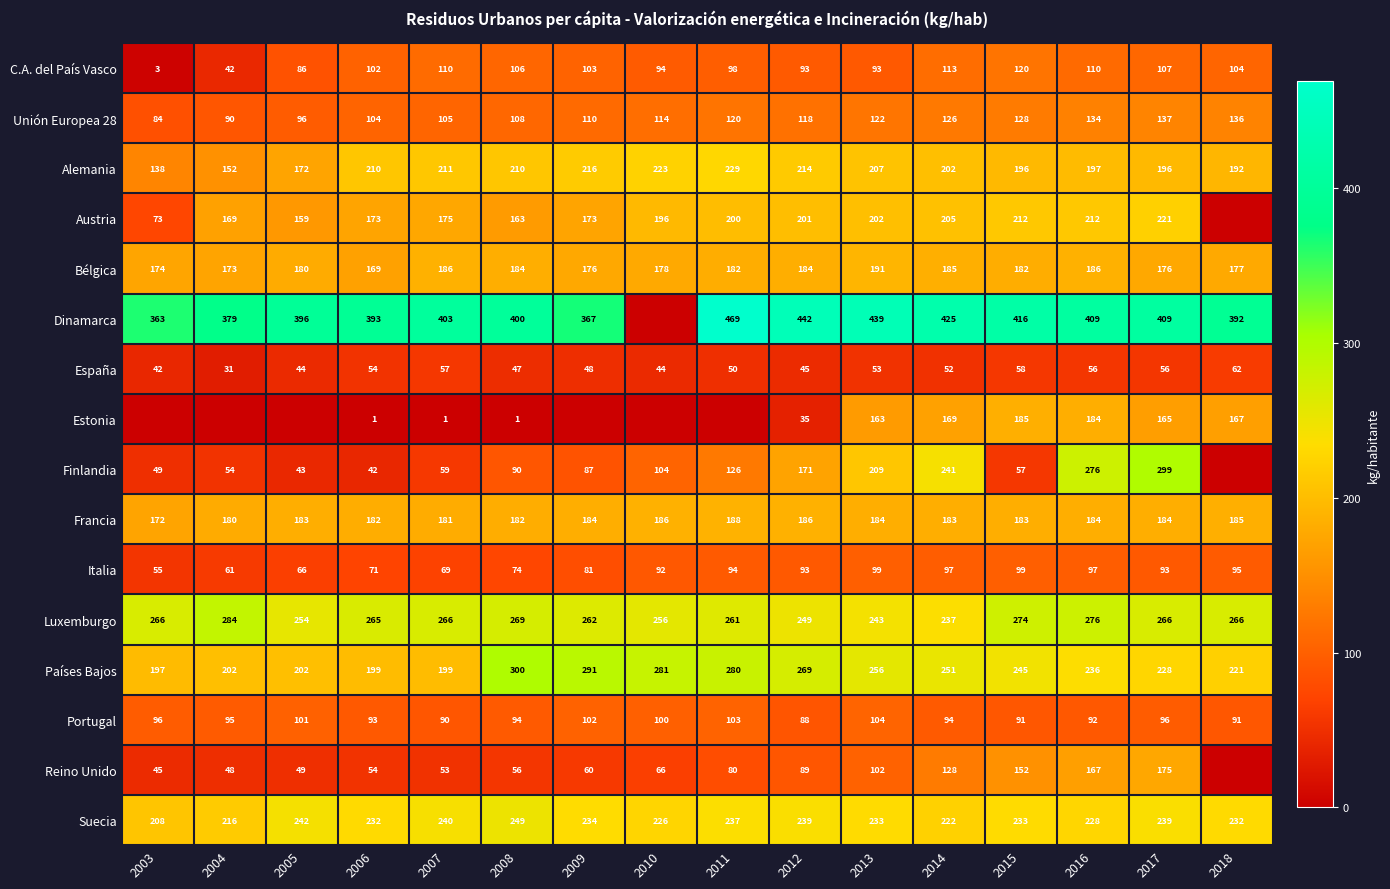

What is the spread (max minus min) of values at 2012?

407